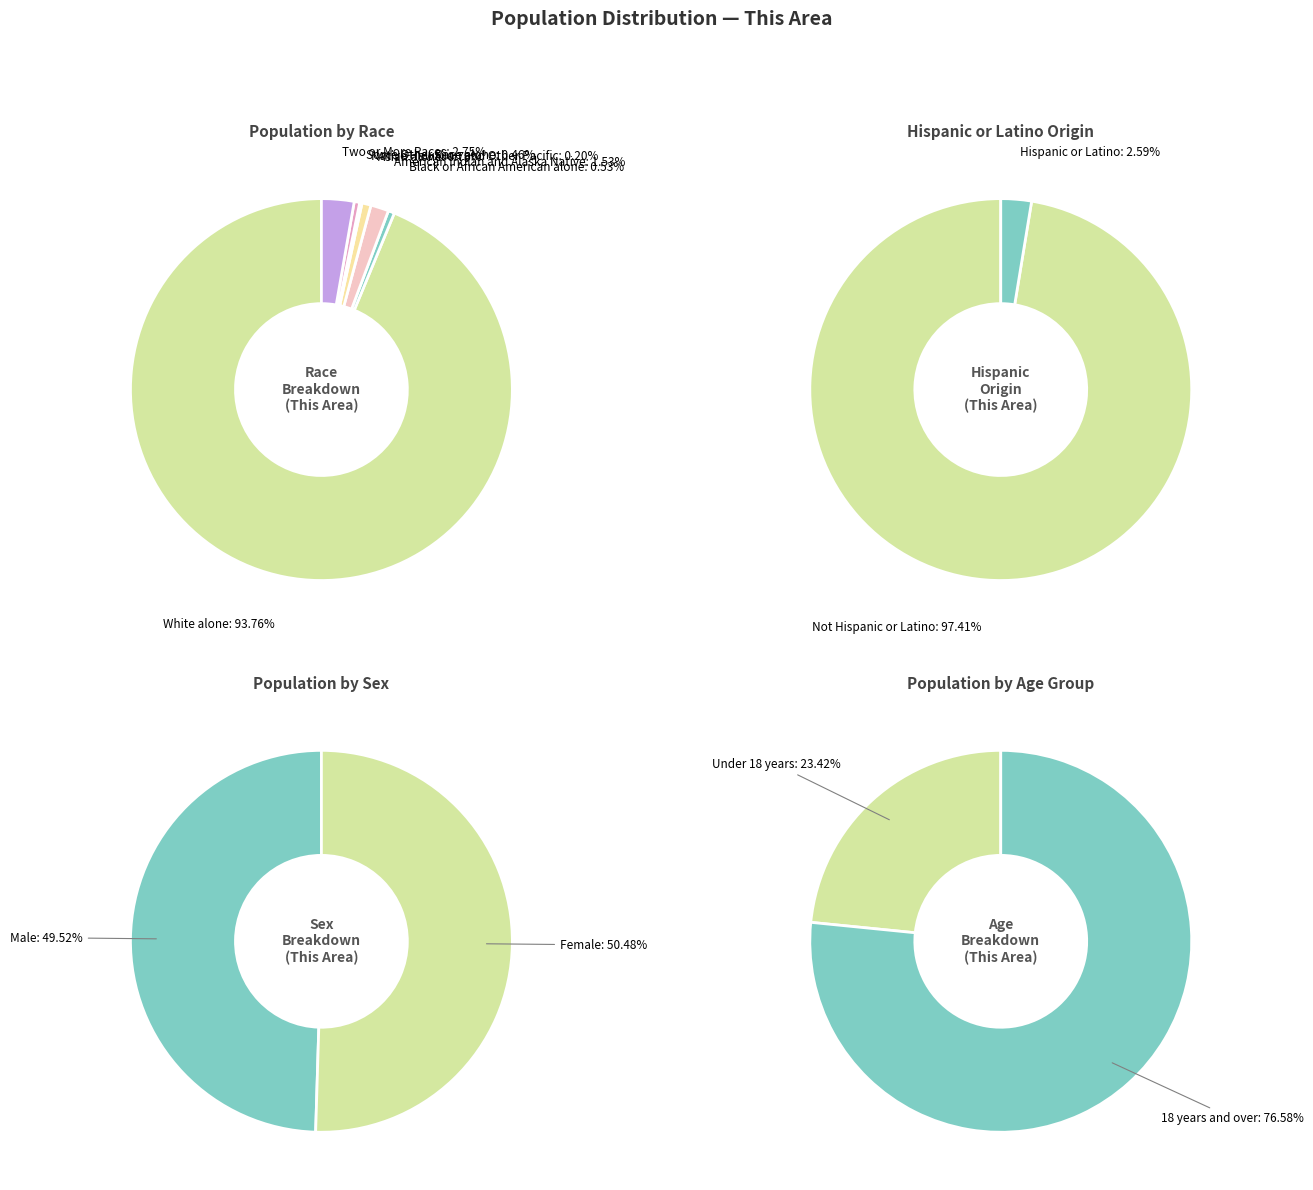

What is the total percentage of Black or African American alone and Asian alone?

1.3%